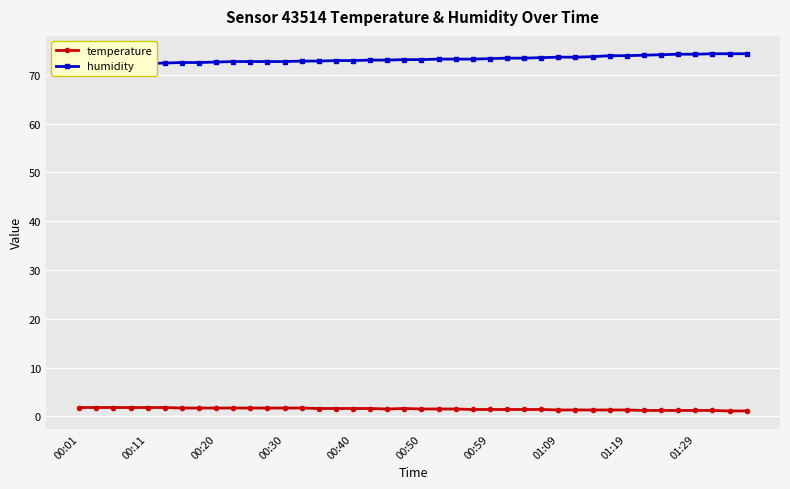

What is the maximum value for temperature?

1.8